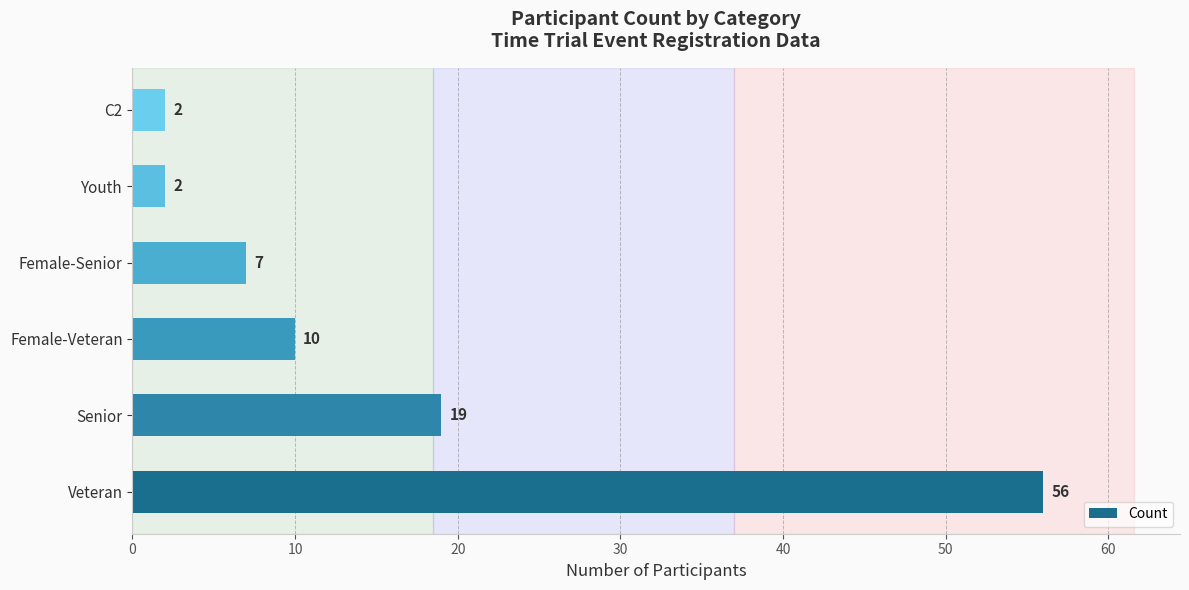

Read the value at Female-Veteran, to the nearest 10.

10